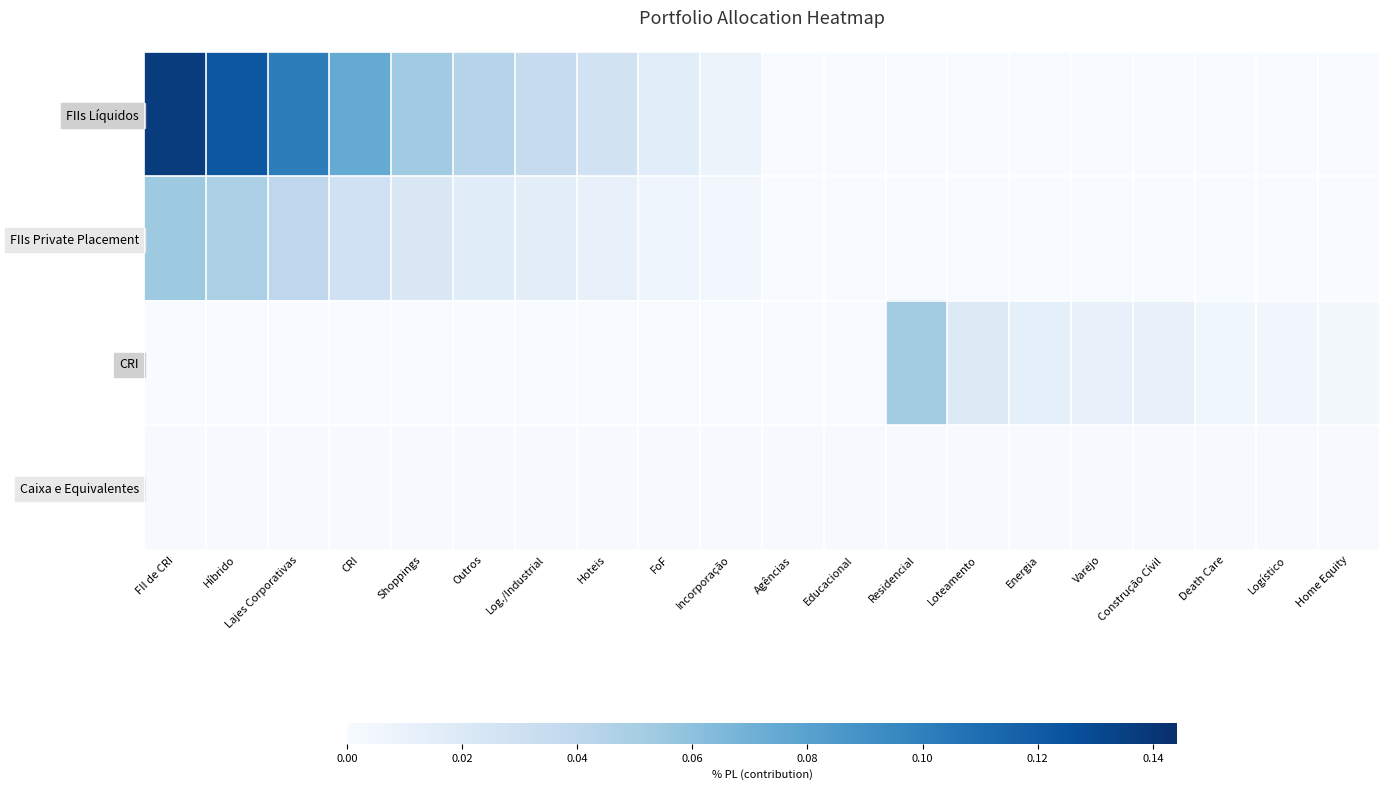

Reading right to left, extract all data points from this chart.

FIIs Líquidos: Home Equity=0.0	Logístico=0.0	Death Care=0.0	Construção Cívil=0.0	Varejo=0.0	Energia=0.0	Loteamento=0.0	Residencial=0.0	Educacional=0.0	Agências=0.0	Incorporação=0.0	FoF=0.0	Hoteis=0.0	Log./Industrial=0.0	Outros=0.0	Shoppings=0.1	CRI=0.1	Lajes Corporativas=0.1	Híbrido=0.1	FII de CRI=0.1
FIIs Private Placement: Home Equity=0.0	Logístico=0.0	Death Care=0.0	Construção Cívil=0.0	Varejo=0.0	Energia=0.0	Loteamento=0.0	Residencial=0.0	Educacional=0.0	Agências=0.0	Incorporação=0.0	FoF=0.0	Hoteis=0.0	Log./Industrial=0.0	Outros=0.0	Shoppings=0.0	CRI=0.0	Lajes Corporativas=0.0	Híbrido=0.0	FII de CRI=0.1
CRI: Home Equity=0.0	Logístico=0.0	Death Care=0.0	Construção Cívil=0.0	Varejo=0.0	Energia=0.0	Loteamento=0.0	Residencial=0.1	Educacional=0.0	Agências=0.0	Incorporação=0.0	FoF=0.0	Hoteis=0.0	Log./Industrial=0.0	Outros=0.0	Shoppings=0.0	CRI=0.0	Lajes Corporativas=0.0	Híbrido=0.0	FII de CRI=0.0
Caixa e Equivalentes: Home Equity=0.0	Logístico=0.0	Death Care=0.0	Construção Cívil=0.0	Varejo=0.0	Energia=0.0	Loteamento=0.0	Residencial=0.0	Educacional=0.0	Agências=0.0	Incorporação=0.0	FoF=0.0	Hoteis=0.0	Log./Industrial=0.0	Outros=0.0	Shoppings=0.0	CRI=0.0	Lajes Corporativas=0.0	Híbrido=0.0	FII de CRI=0.0